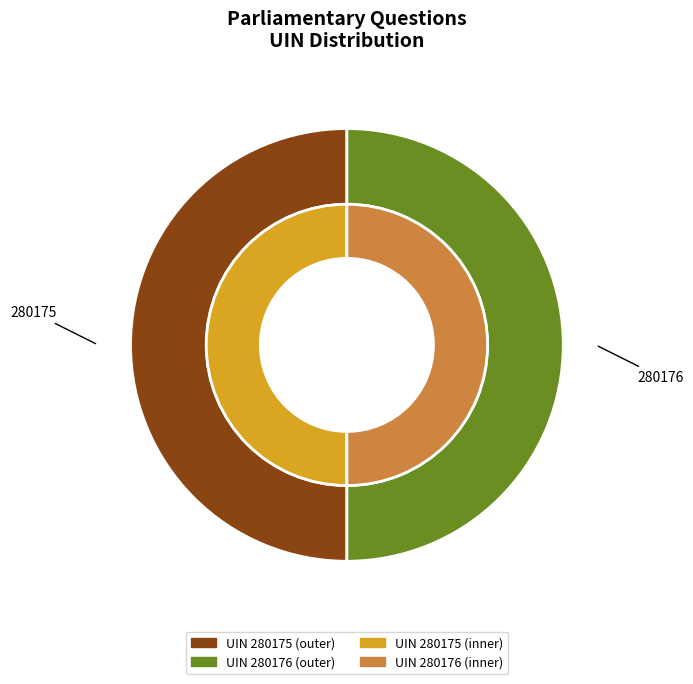

How many slices are in this pie chart?

2